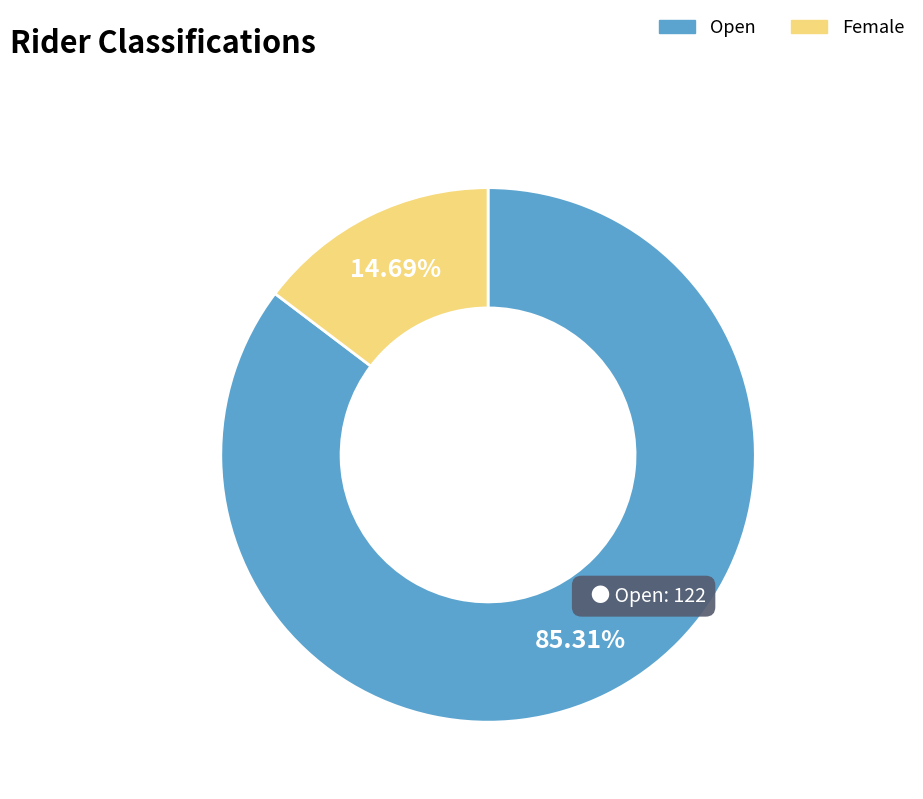

Is it true that Female is 15% of the pie?

True